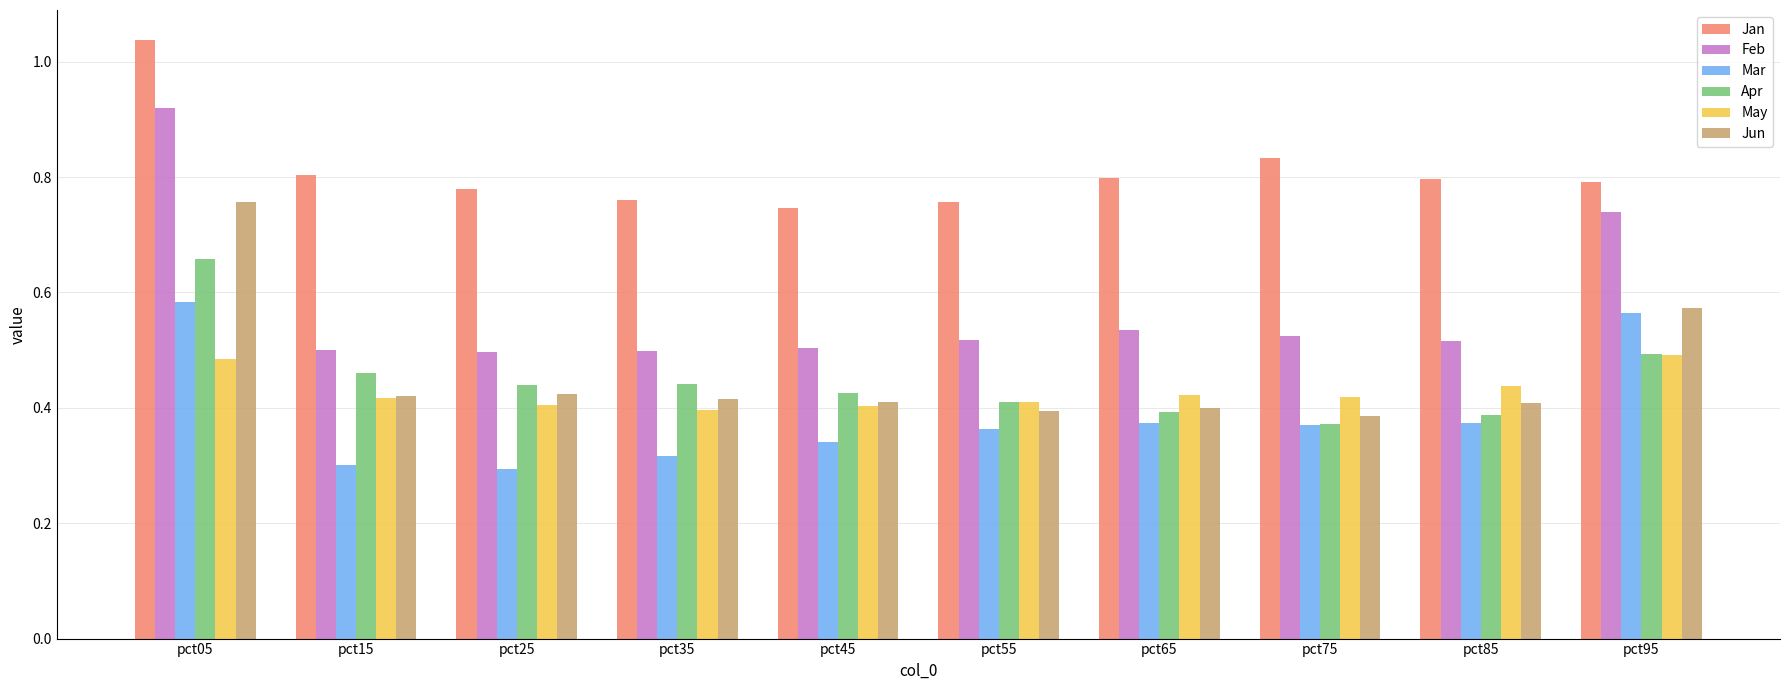

Which series has the largest range (max minus min)?

Feb